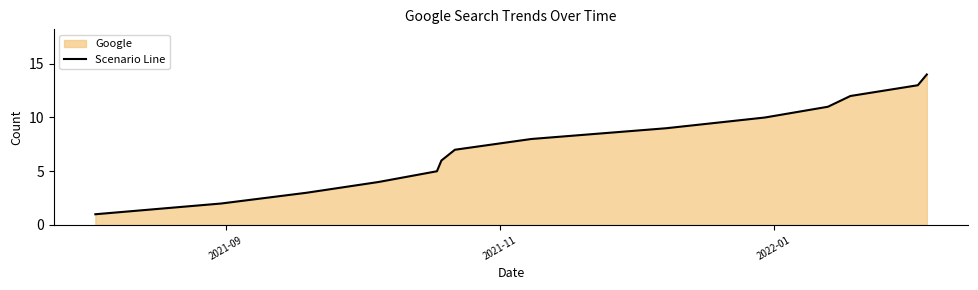

True or false: there are more than 2 points higher than both neighbors.

False